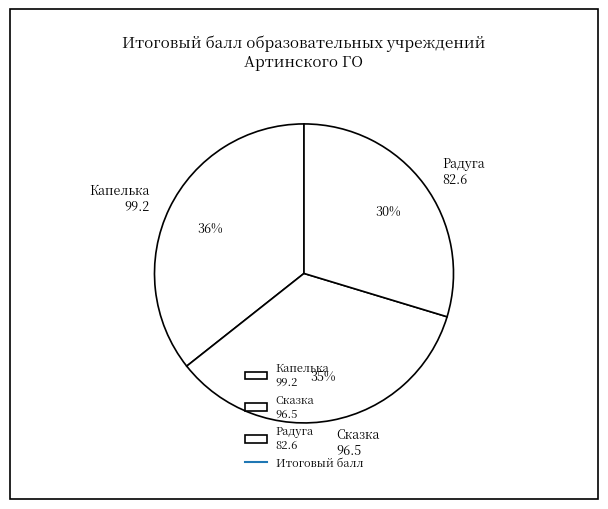

To the nearest percent, what portion does Капелька 99.2 represent?

36%